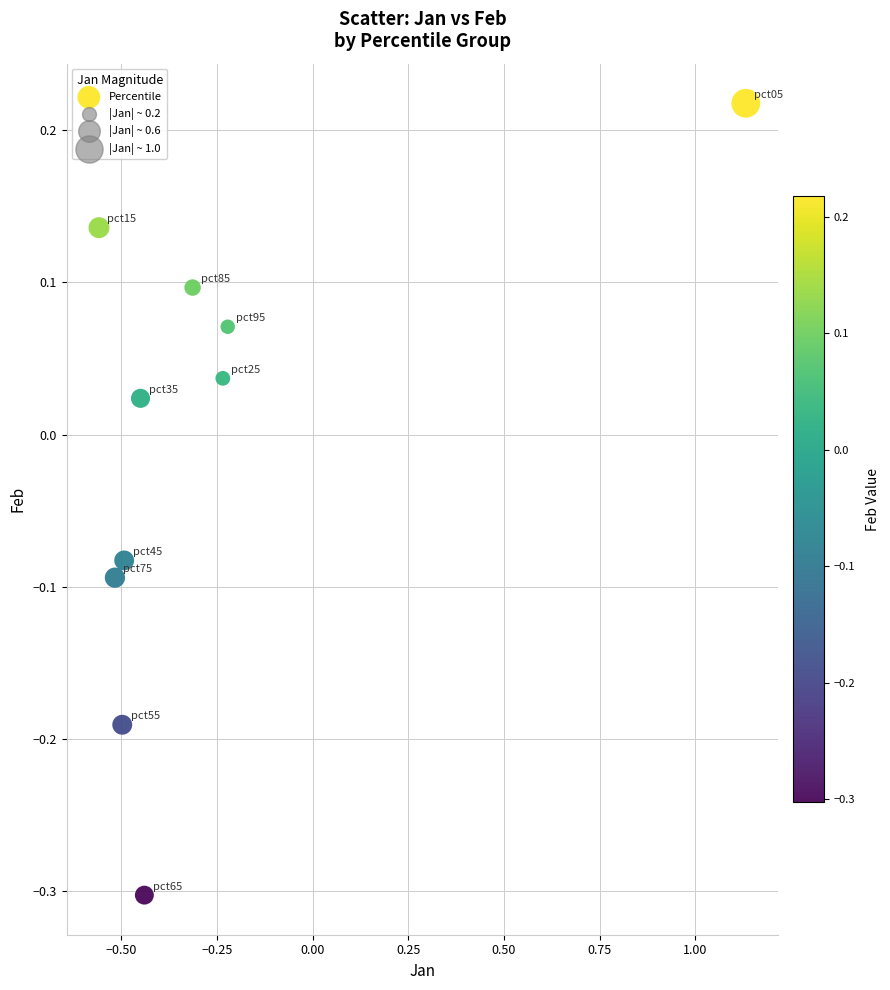

What is the range of Y values (max minus min)?

0.5